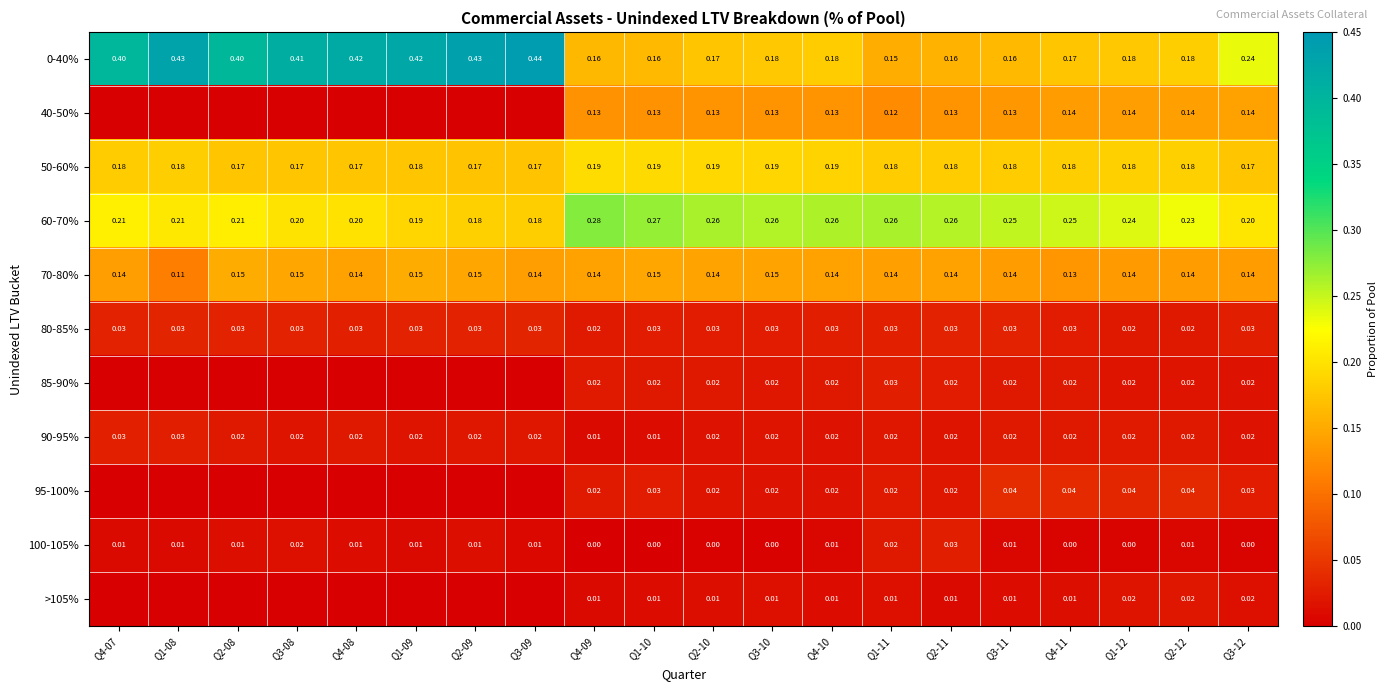

Is the value of 85-90% at Q3-11 greater than the value of 80-85% at Q3-08?

No